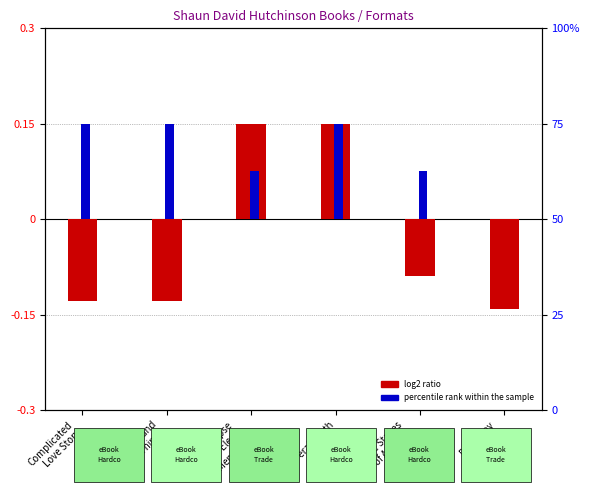

What is the value of the percentile rank within the sample bar at the 4th from the left?

0.1